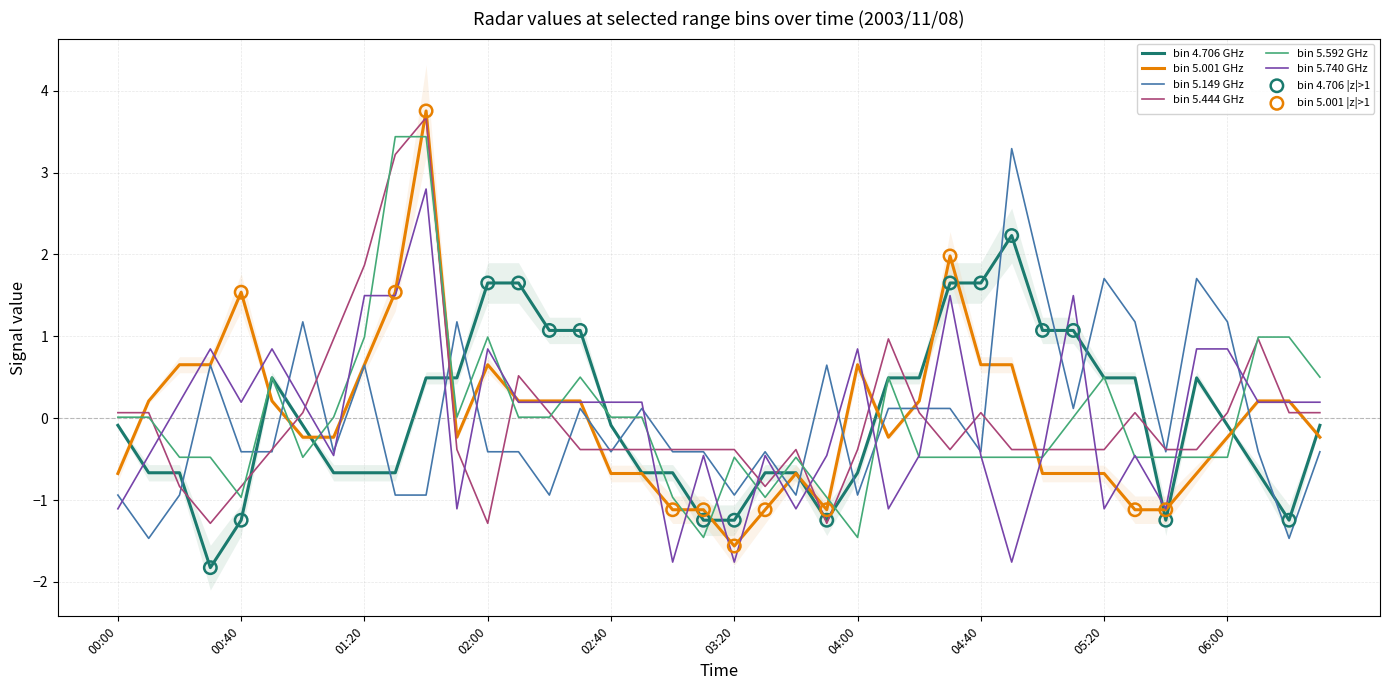

Which series has the largest total across all categories?

5.444